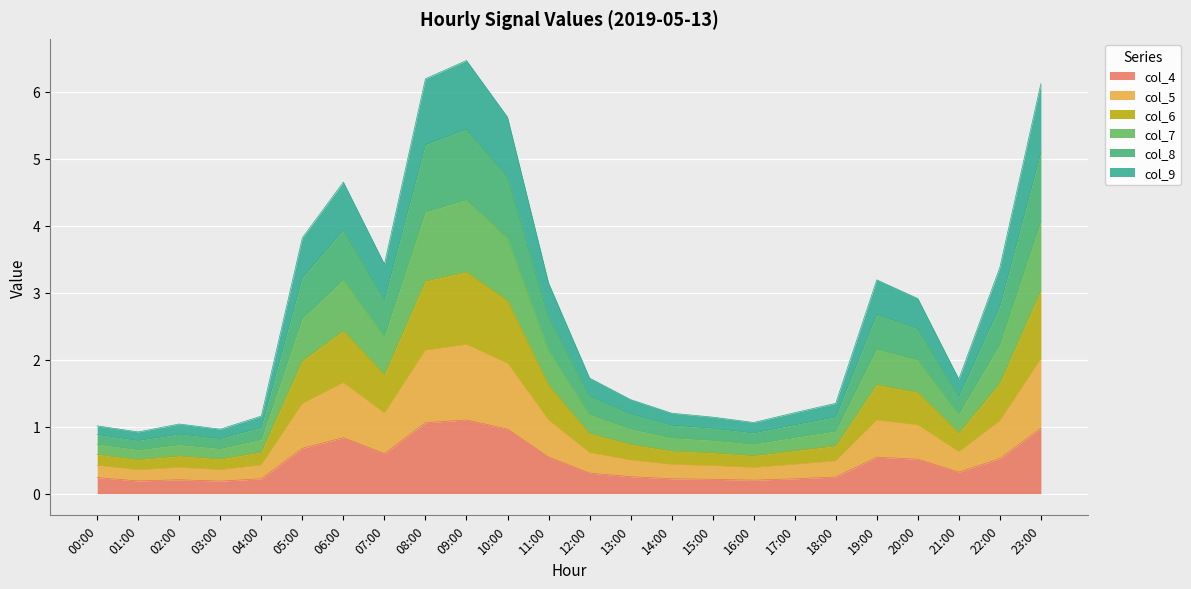

Between 08:00 and 18:00, which is larger?

08:00